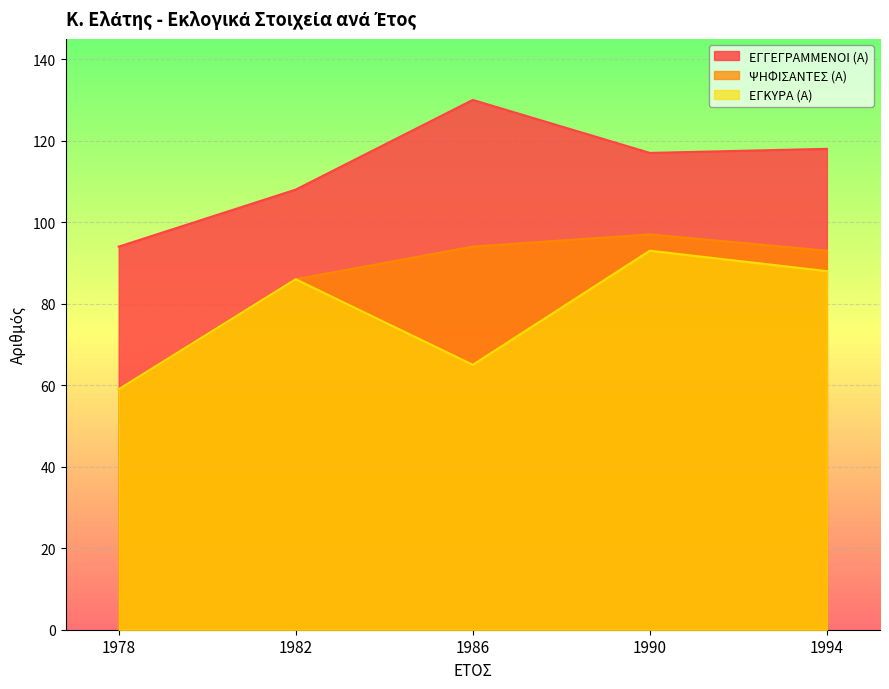

True or false: ΕΓΓΕΓΡΑΜΜΕΝΟΙ (Α) and ΨΗΦΙΣΑΝΤΕΣ (Α) cross at least once.

False